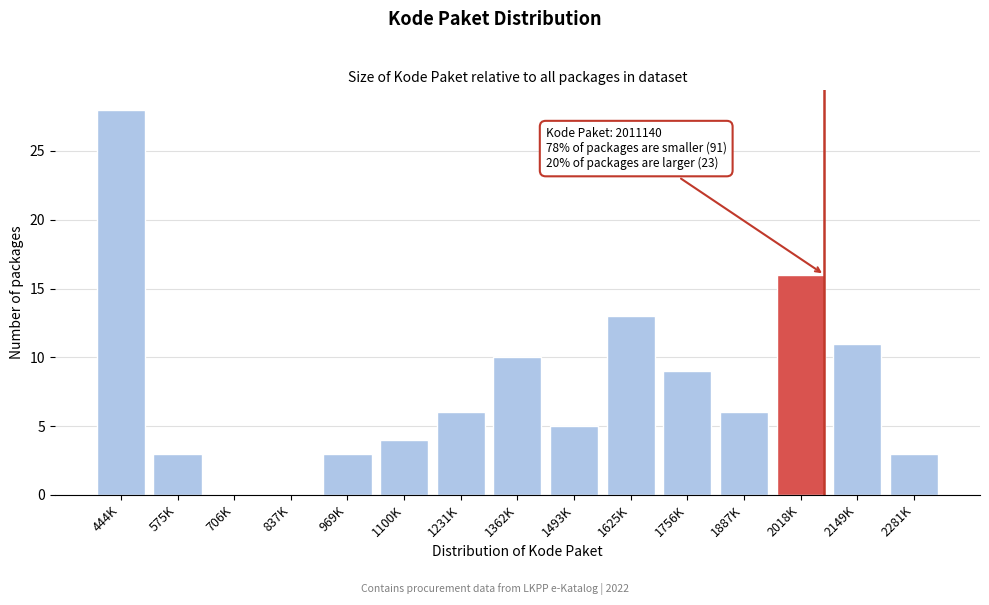

Reading left to right, extract all data points from this chart.

444K=28	575K=3	706K=0	837K=0	969K=3	1100K=4	1231K=6	1362K=10	1493K=5	1625K=13	1756K=9	1887K=6	2018K=16	2149K=11	2281K=3